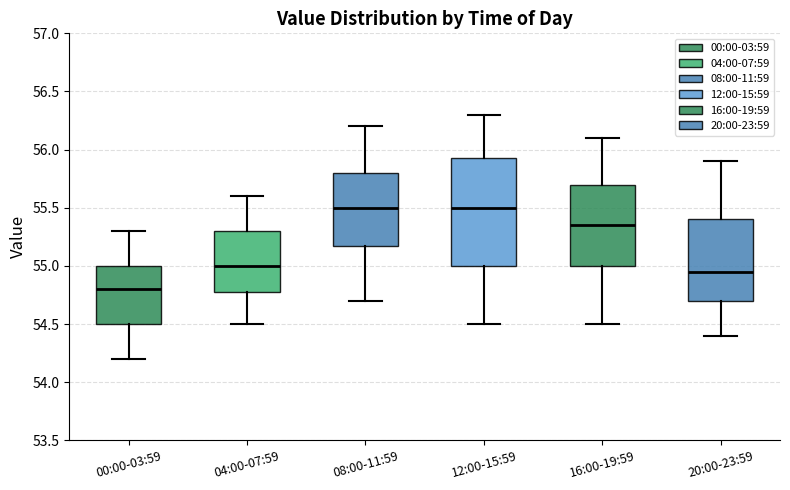

Where does the lower whisker of the box for 08:00-11:59 end on the y-axis? The values are not printed on the chart, so give them approximately, as read against the axis.

54.70